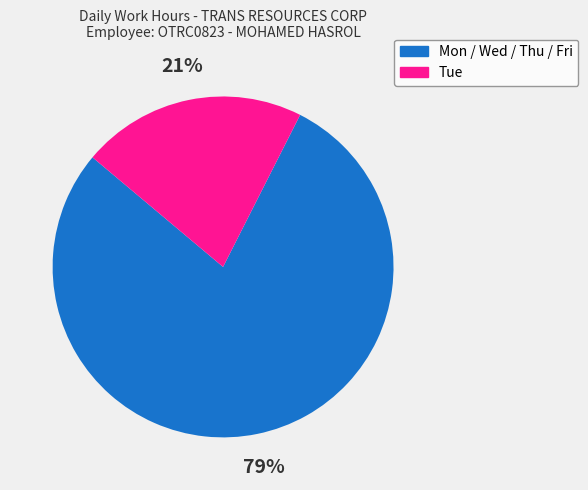

Count the number of slices in the pie.

2